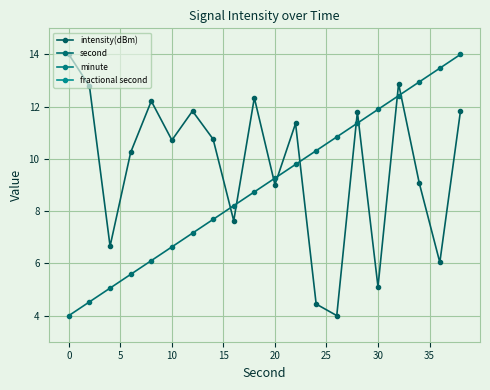

How many distinct data groups are displayed?

4